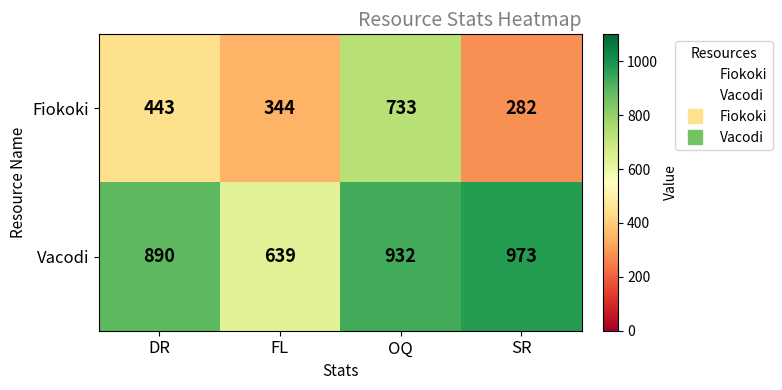

The Fiokoki series shows 278 at DR. True or false?

False